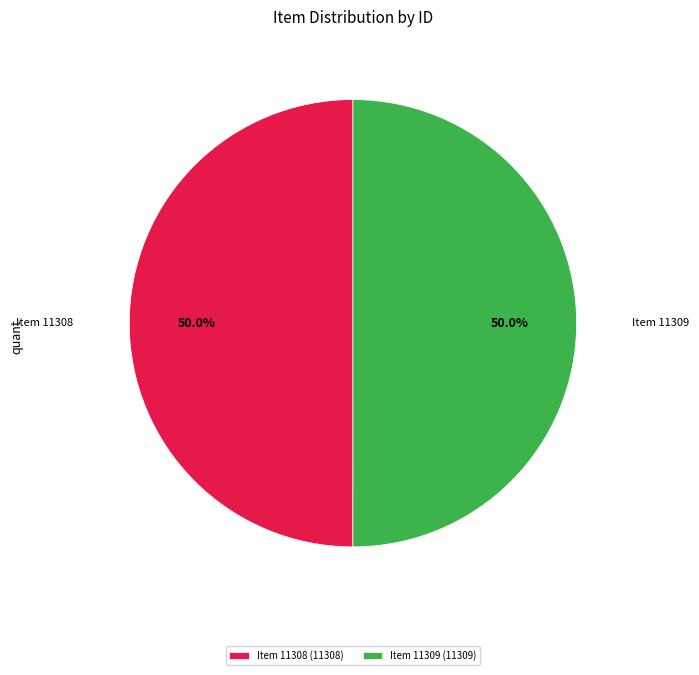

Approximately how many times larger is the value at Item 11309 compared to Item 11308?

1.0